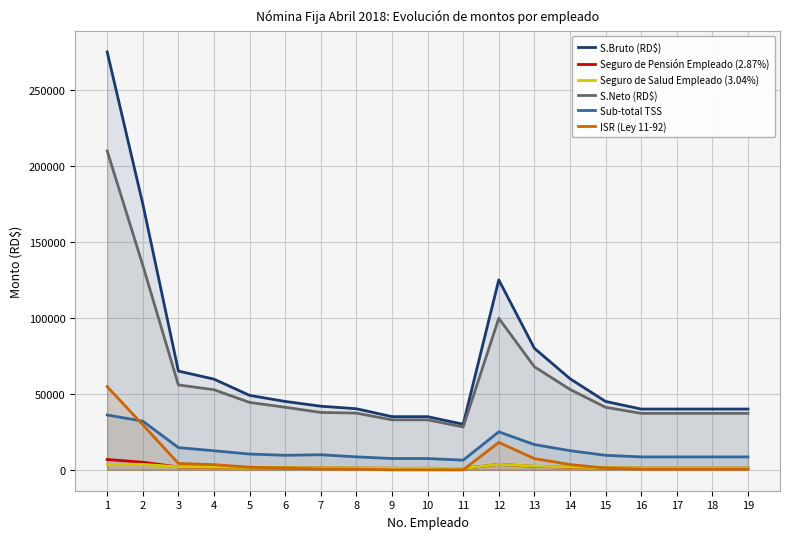

Where is the first local maximum for S.Bruto (RD$)?

12